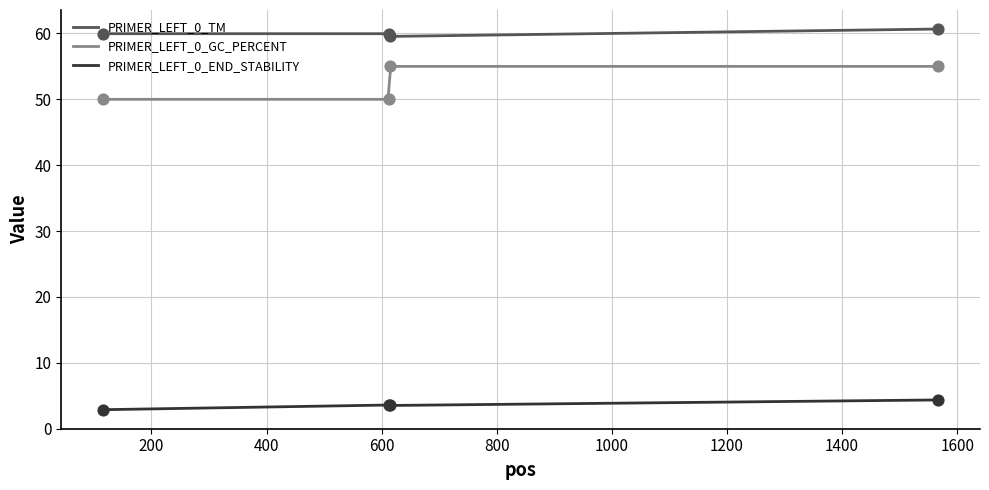

What are all the series names shown in the legend?

PRIMER_LEFT_0_TM, PRIMER_LEFT_0_GC_PERCENT, PRIMER_LEFT_0_END_STABILITY